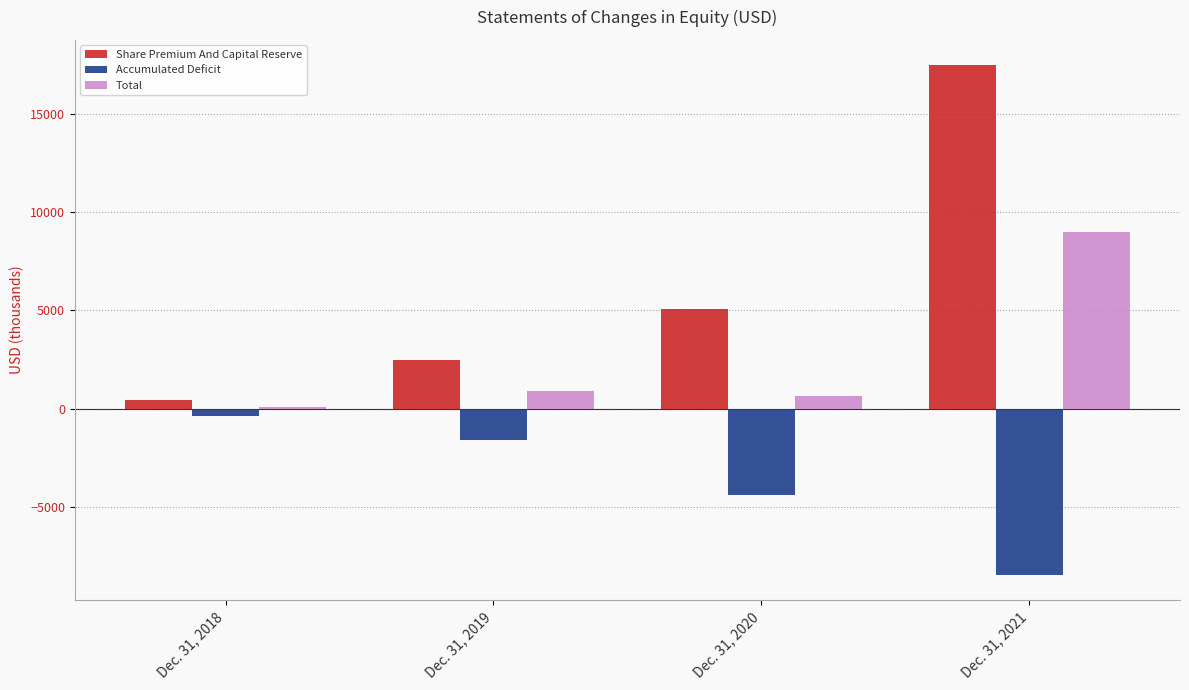

The value of Share Premium And Capital Reserve at Dec. 31, 2020 is 5064. True or false?

True